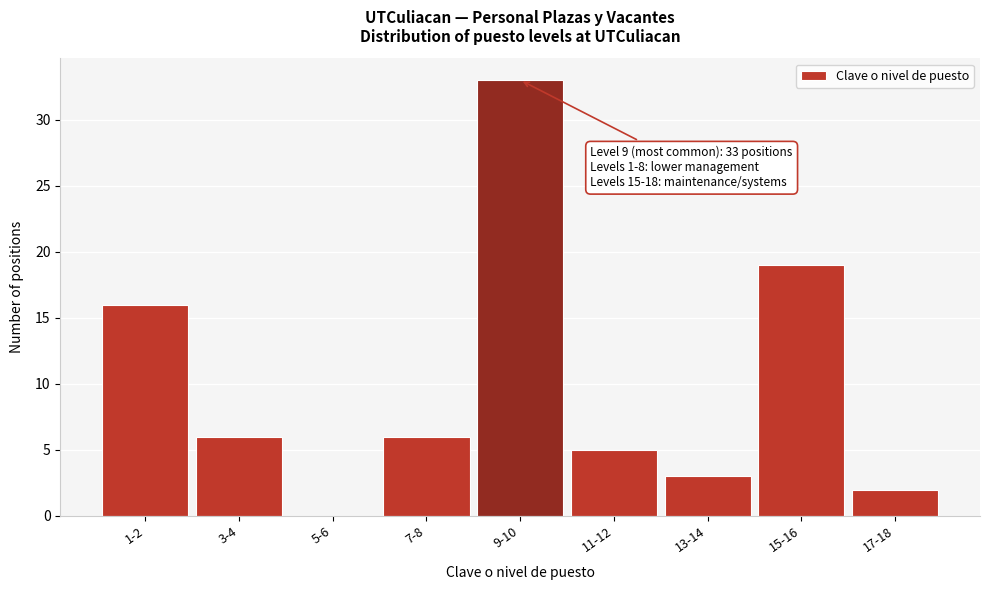

Reading left to right, list all the values displayed in this chart.

1-2=16	3-4=6	5-6=0	7-8=6	9-10=33	11-12=5	13-14=3	15-16=19	17-18=2